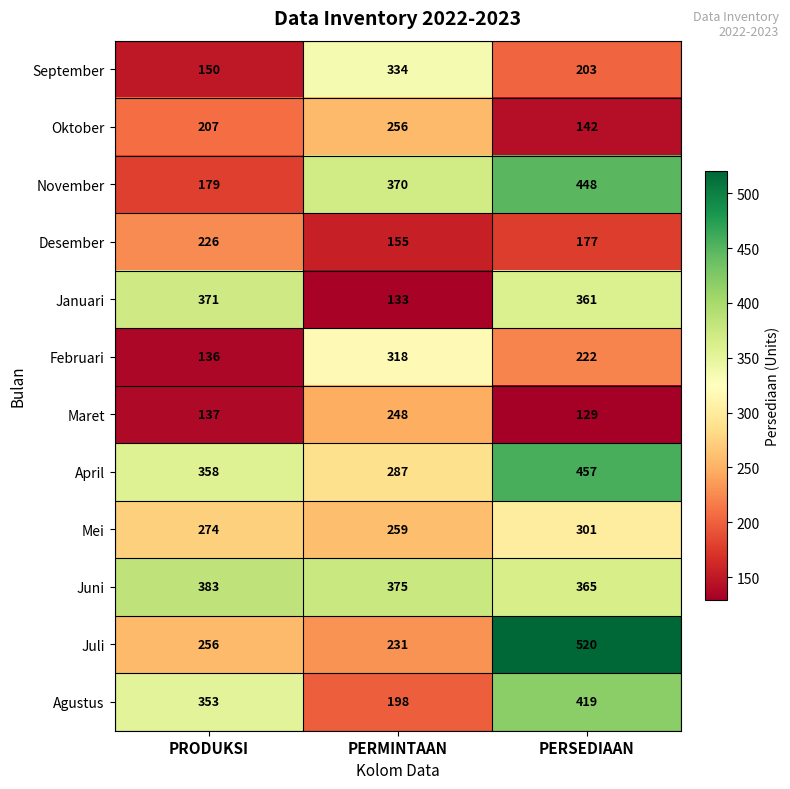

At how many categories does at least one series exceed 262?

3